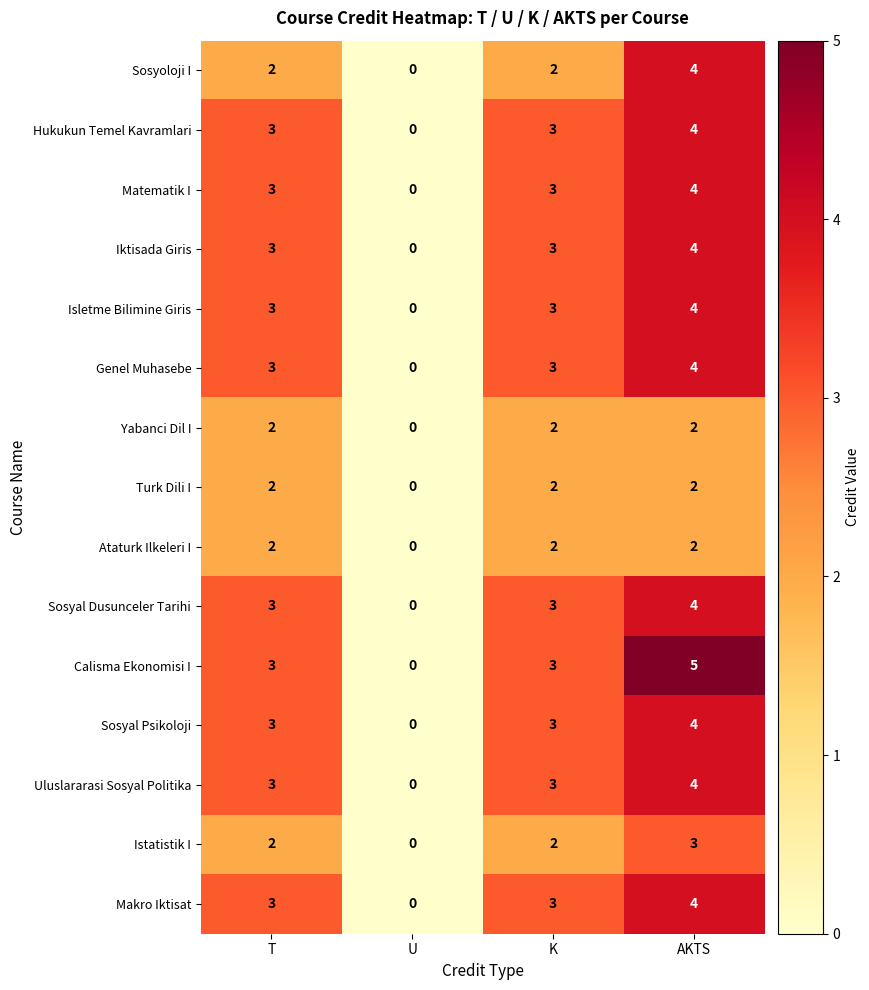

Which series has the widest spread of values?

Calisma Ekonomisi I